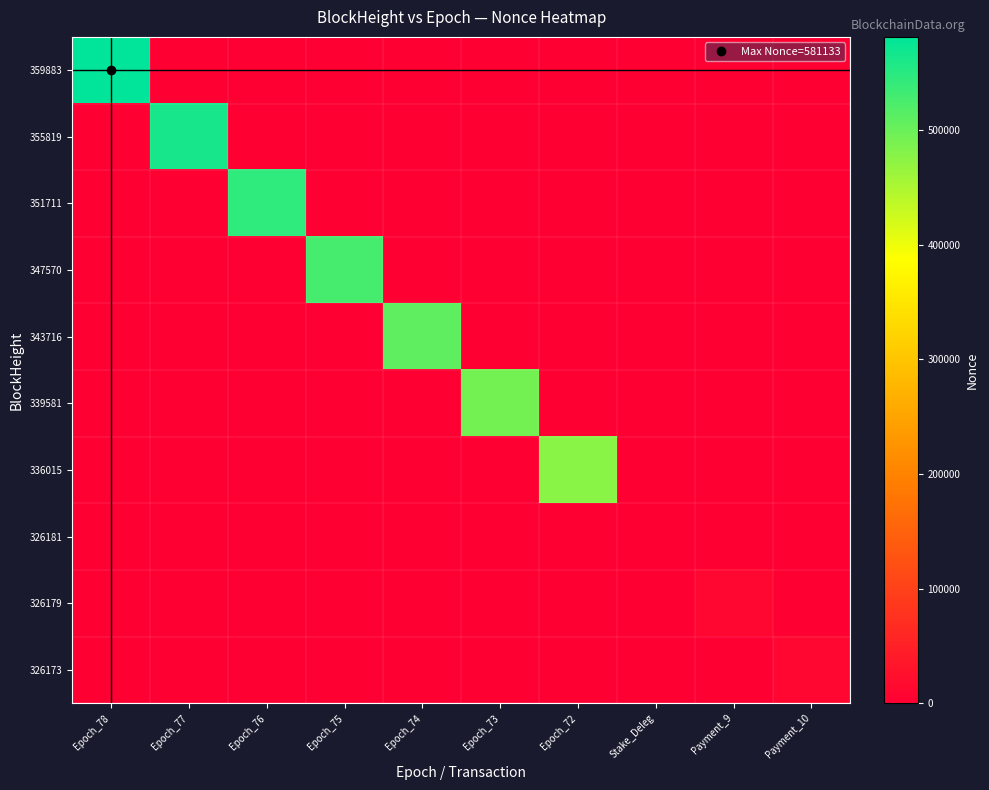

What is the difference between the highest and lowest values at Epoch_72?

476359